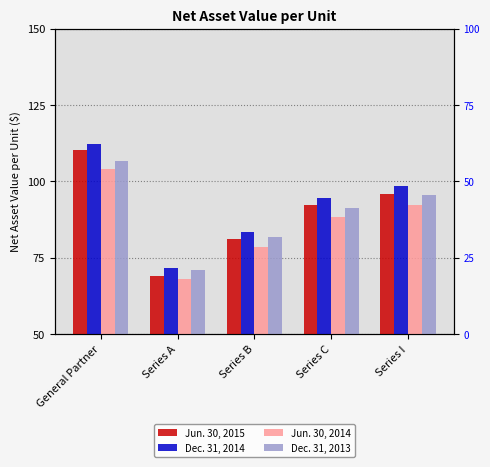

How many data points does each series have?

5